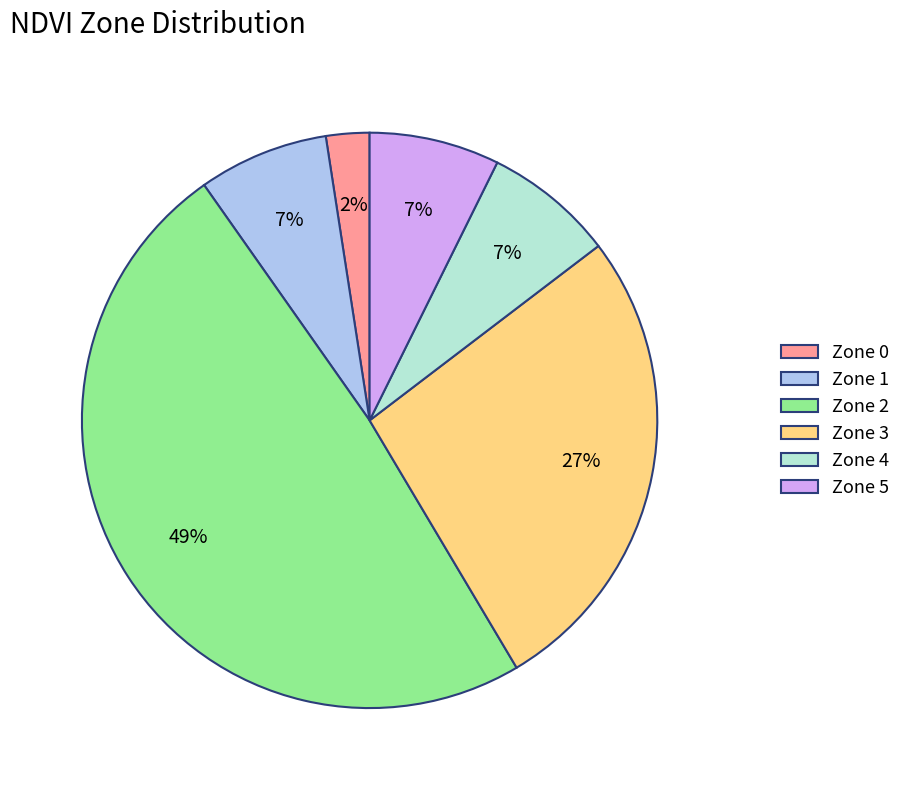

Count the number of slices in the pie.

6